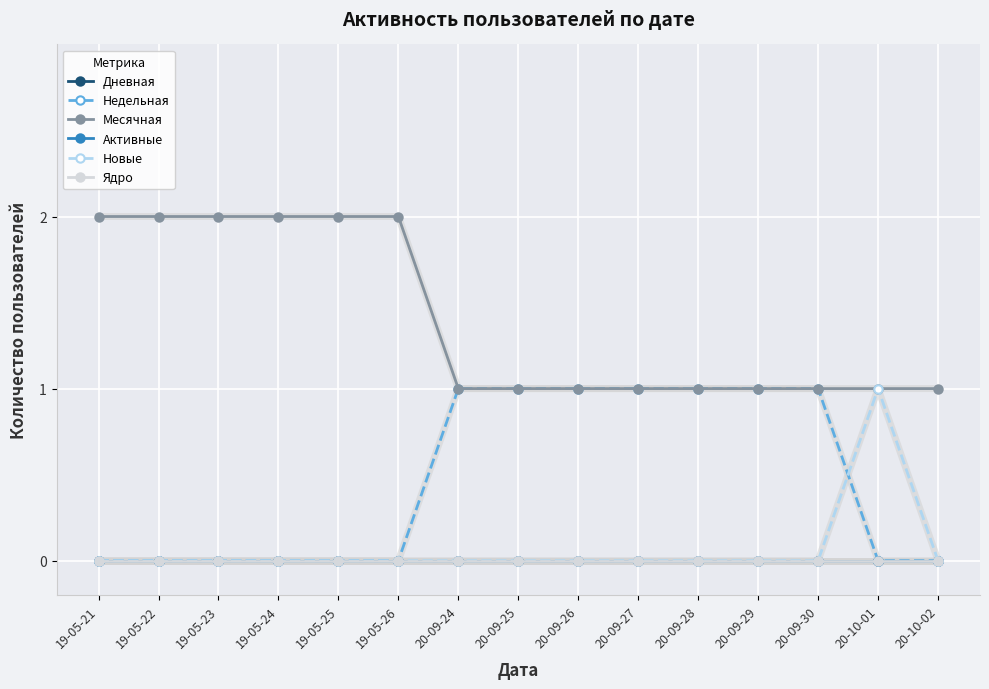

Where is Новые nearest to the value 0?

19-05-21